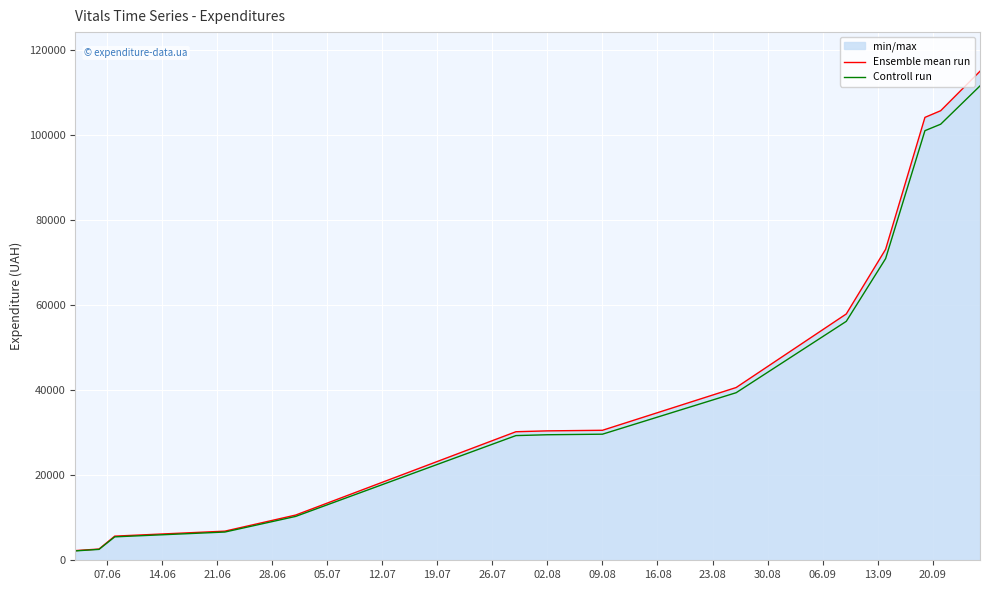

What is the total value across all series at 02.08?

59900.1